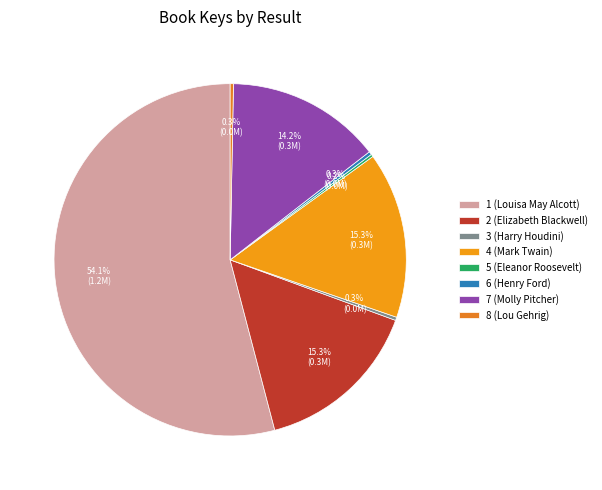

What is the ratio of the value at 1 (Louisa May Alcott) to the value at 8 (Lou Gehrig)?

180.8